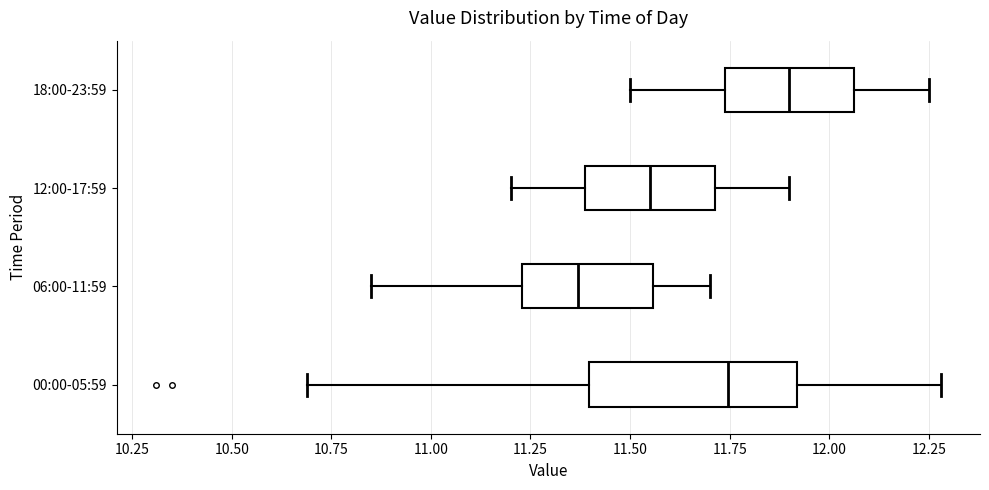

Where does the right whisker of the box for 06:00-11:59 end on the x-axis? The values are not printed on the chart, so give them approximately, as read against the axis.

11.70